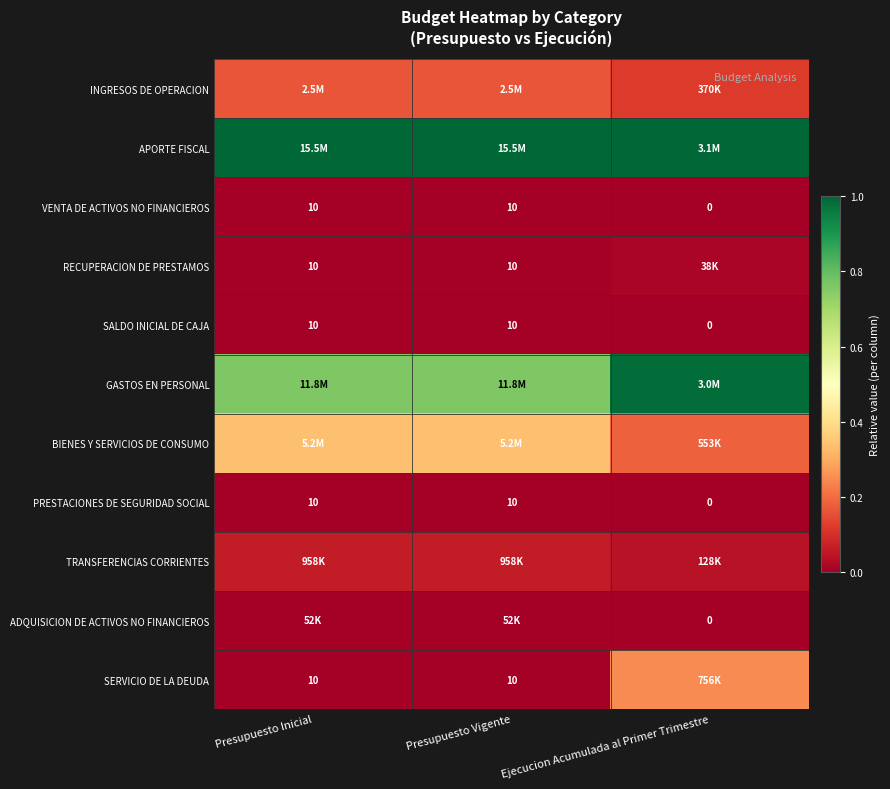

Is it true that SERVICIO DE LA DEUDA equals 0.1 at Presupuesto Inicial?

False